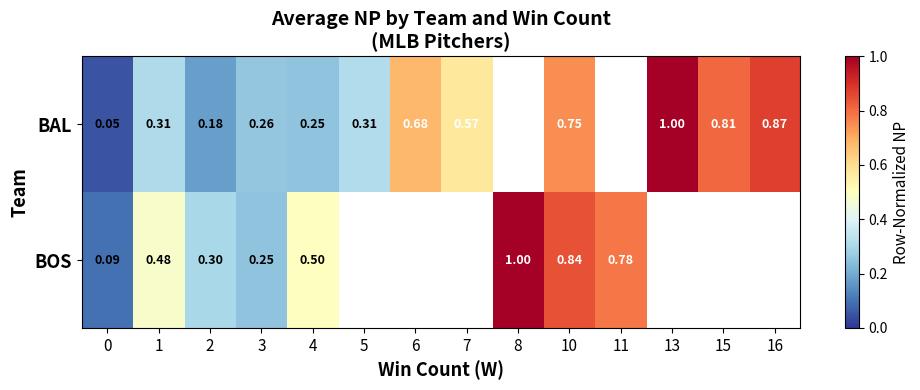

How many positive values does the BAL series have?

12